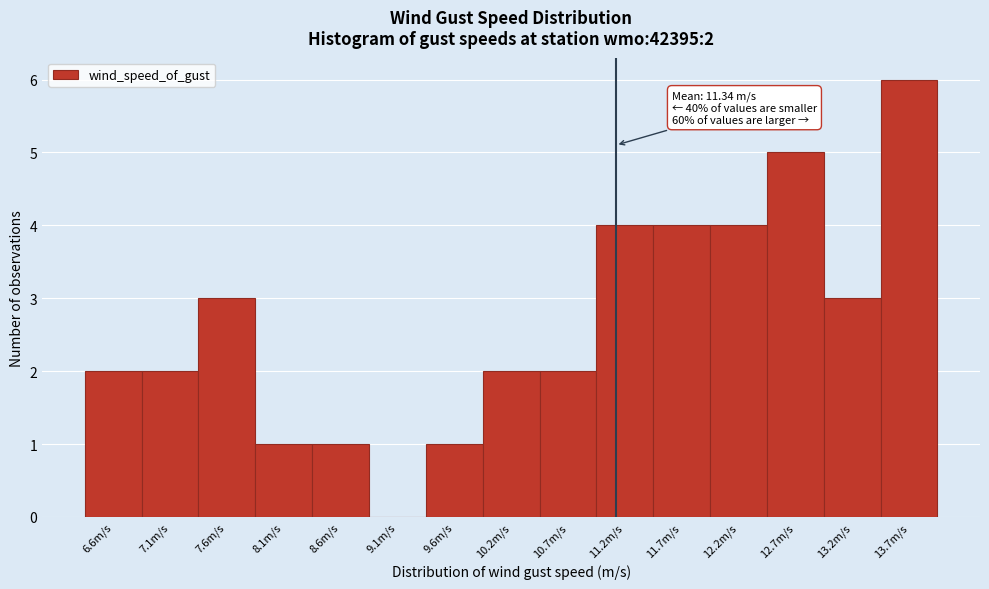

Reading left to right, transcribe all the data shown in this chart.

6.6m/s=2	7.1m/s=2	7.6m/s=3	8.1m/s=1	8.6m/s=1	9.1m/s=0	9.6m/s=1	10.2m/s=2	10.7m/s=2	11.2m/s=4	11.7m/s=4	12.2m/s=4	12.7m/s=5	13.2m/s=3	13.7m/s=6